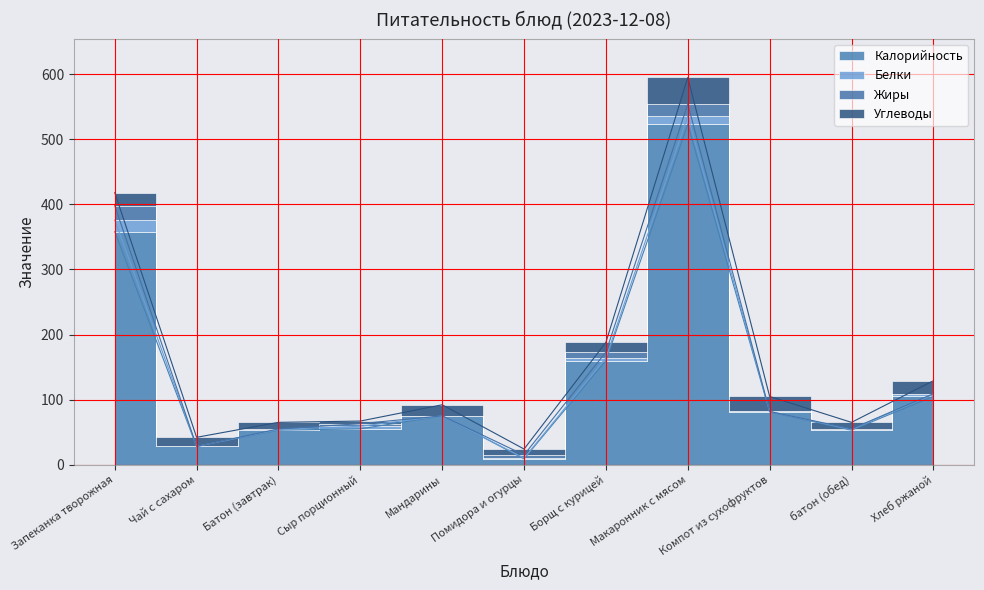

How many interior local valleys does the Углеводы series have?

3